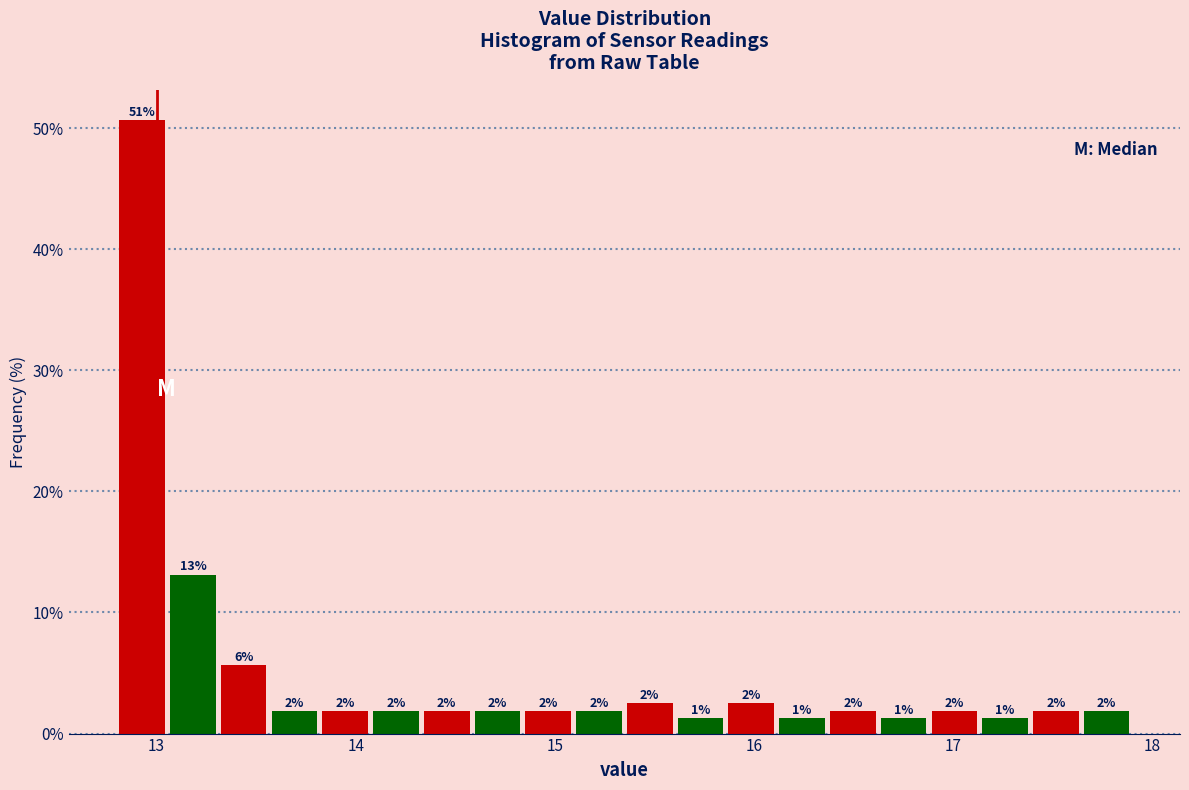

Around what value on the x-axis is the tallest bar? Give the approximate position of its centre, as read against the axis.

12.9